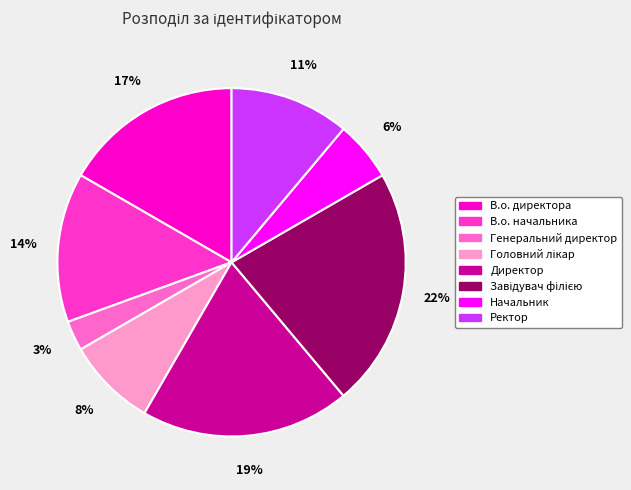

Does any single category account for the majority?

No